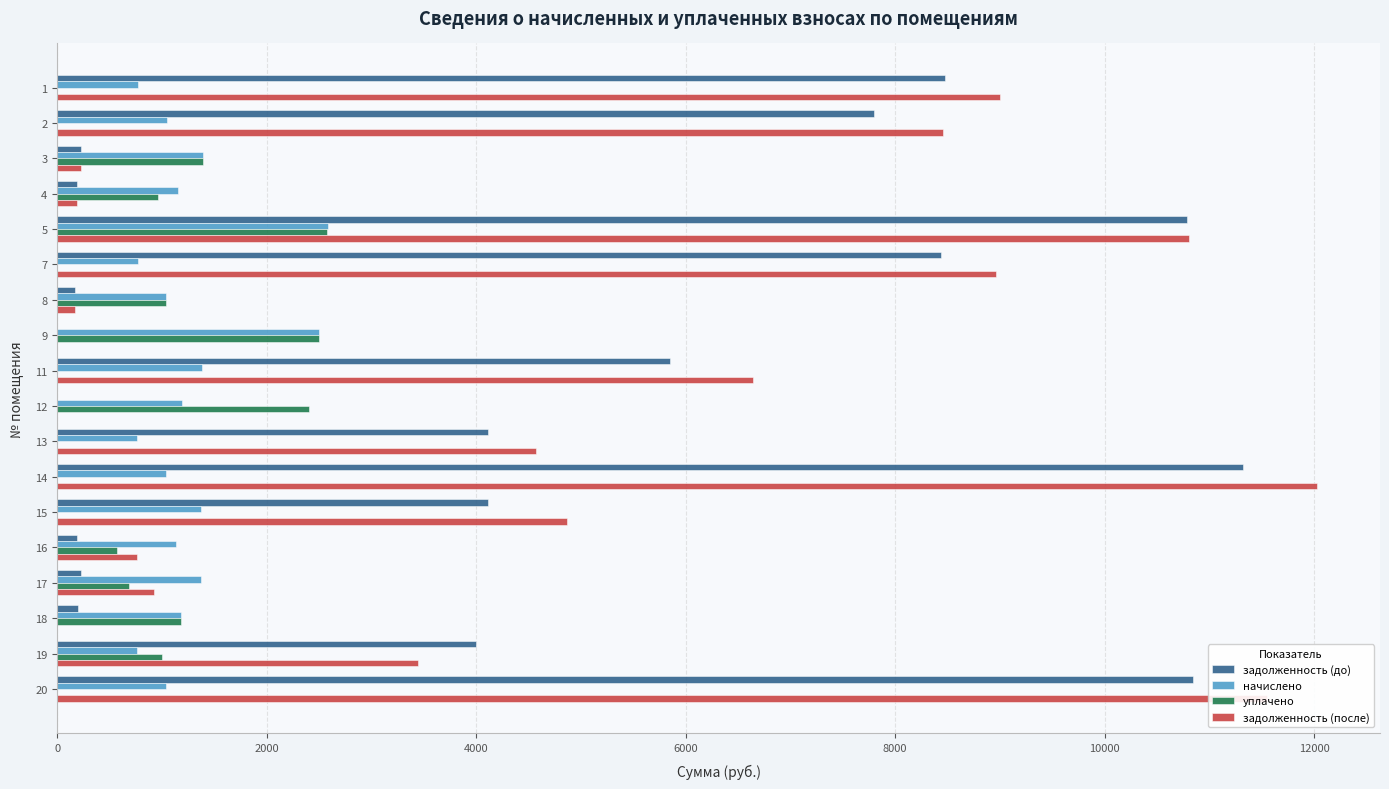

Which series changed the most between 2 and 5?

задолженность (до)